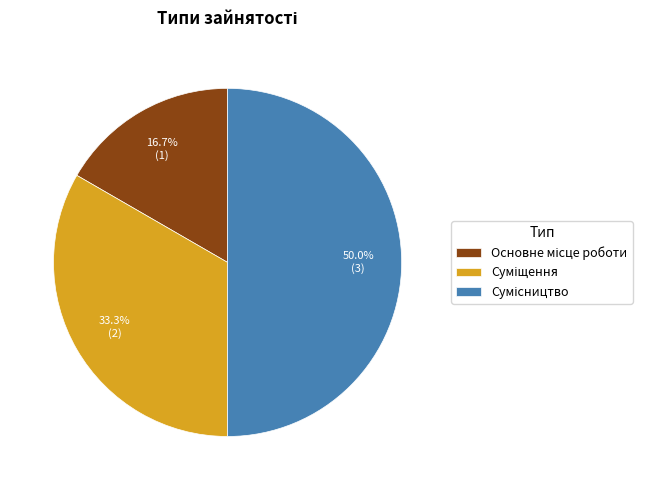

How many slices are in this pie chart?

3